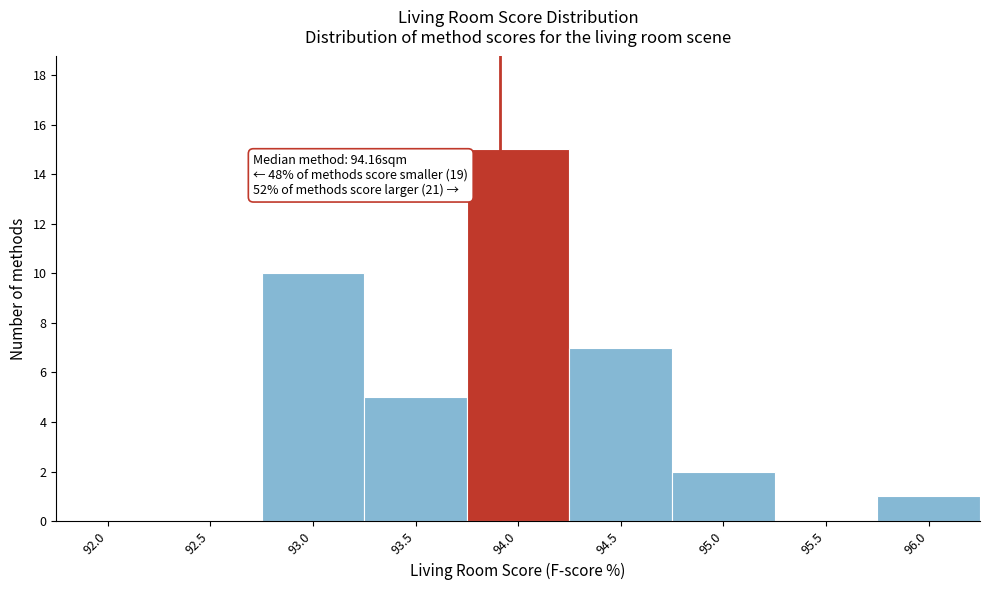

Reading right to left, extract all data points from this chart.

96.0=1	95.5=0	95.0=2	94.5=7	94.0=15	93.5=5	93.0=10	92.5=0	92.0=0